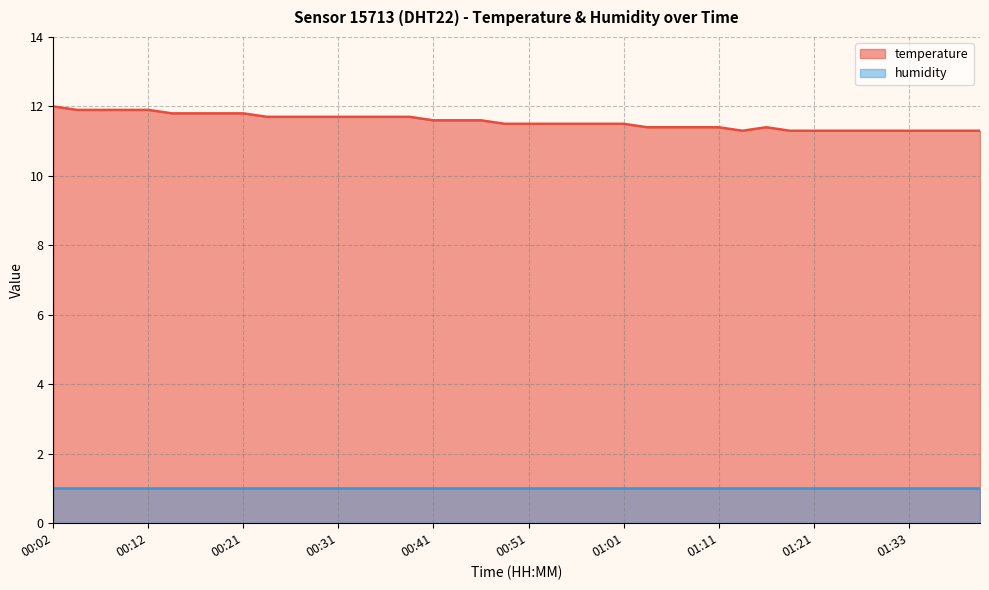

How many lines are shown in the chart?

2